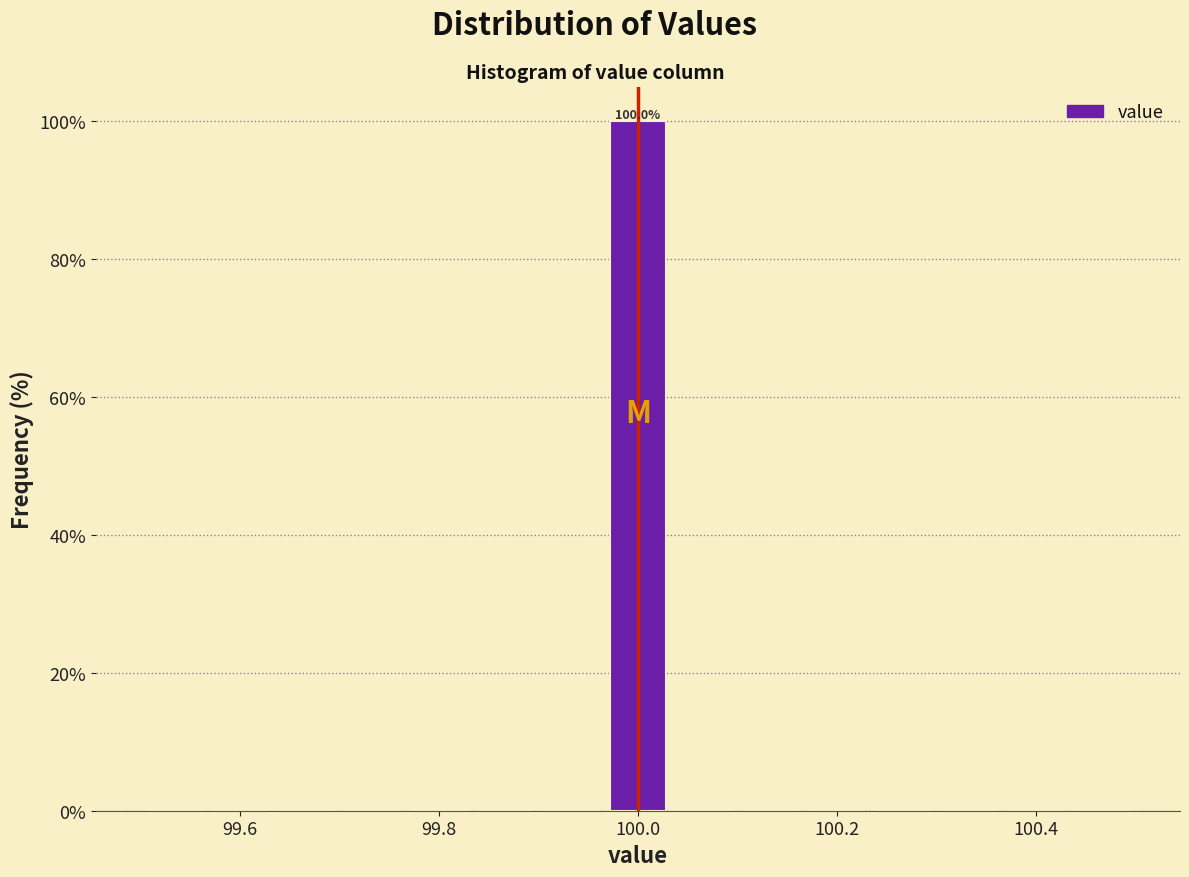

Around what value on the x-axis is the tallest bar? Give the approximate position of its centre, as read against the axis.

100.00